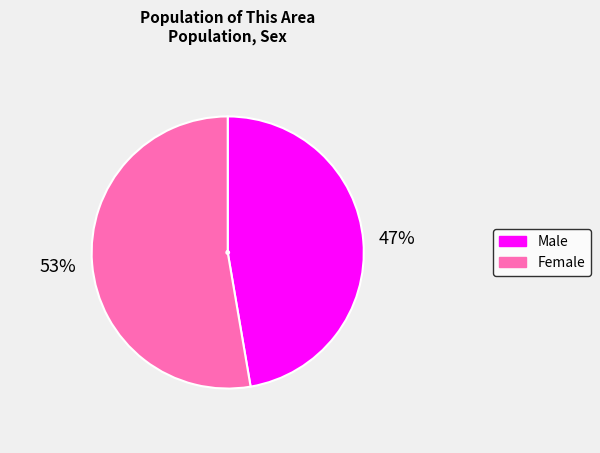

To the nearest percent, what is the average slice percentage?

50%